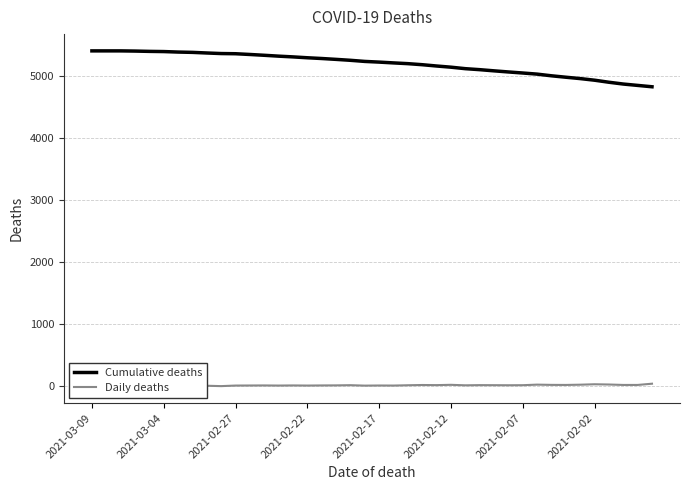

What is the approximate value of Cumulative deaths at 2021-02-07, to the nearest 100?

5100